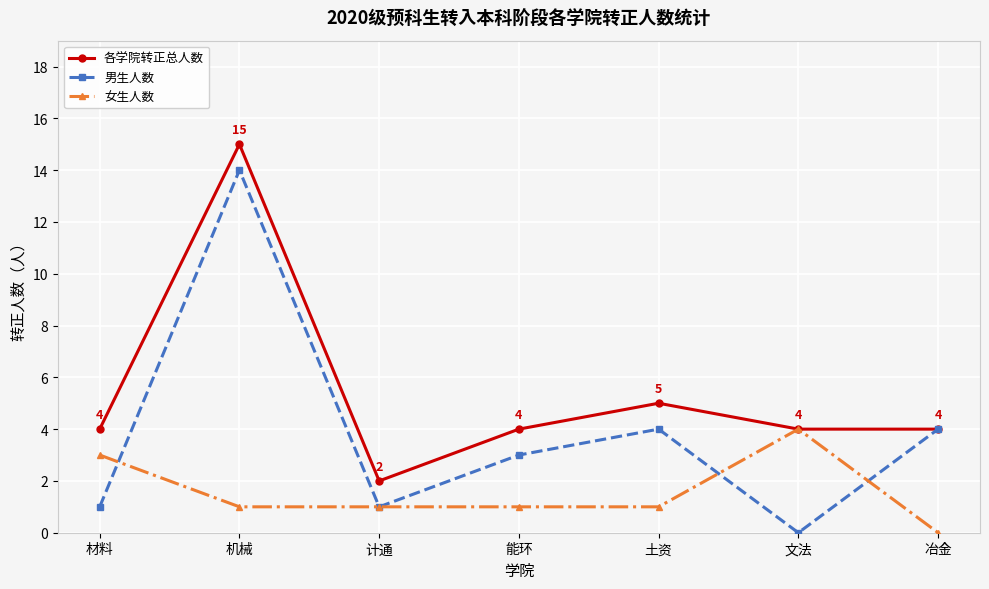

True or false: 各学院转正总人数 has more than 2 points higher than both neighbors.

False